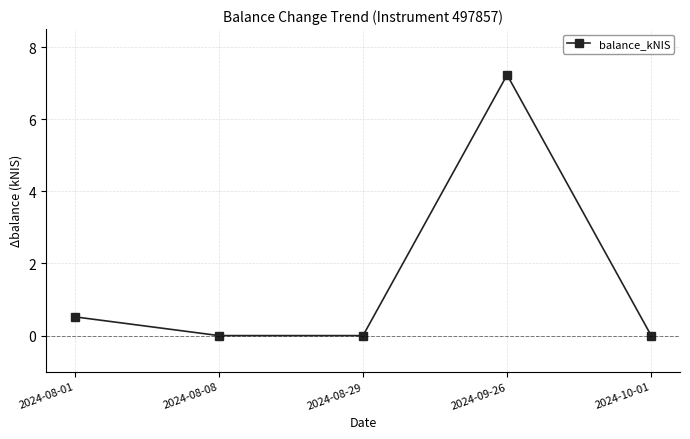

How many points are higher than both their immediate neighbors (excluding endpoints)?

1